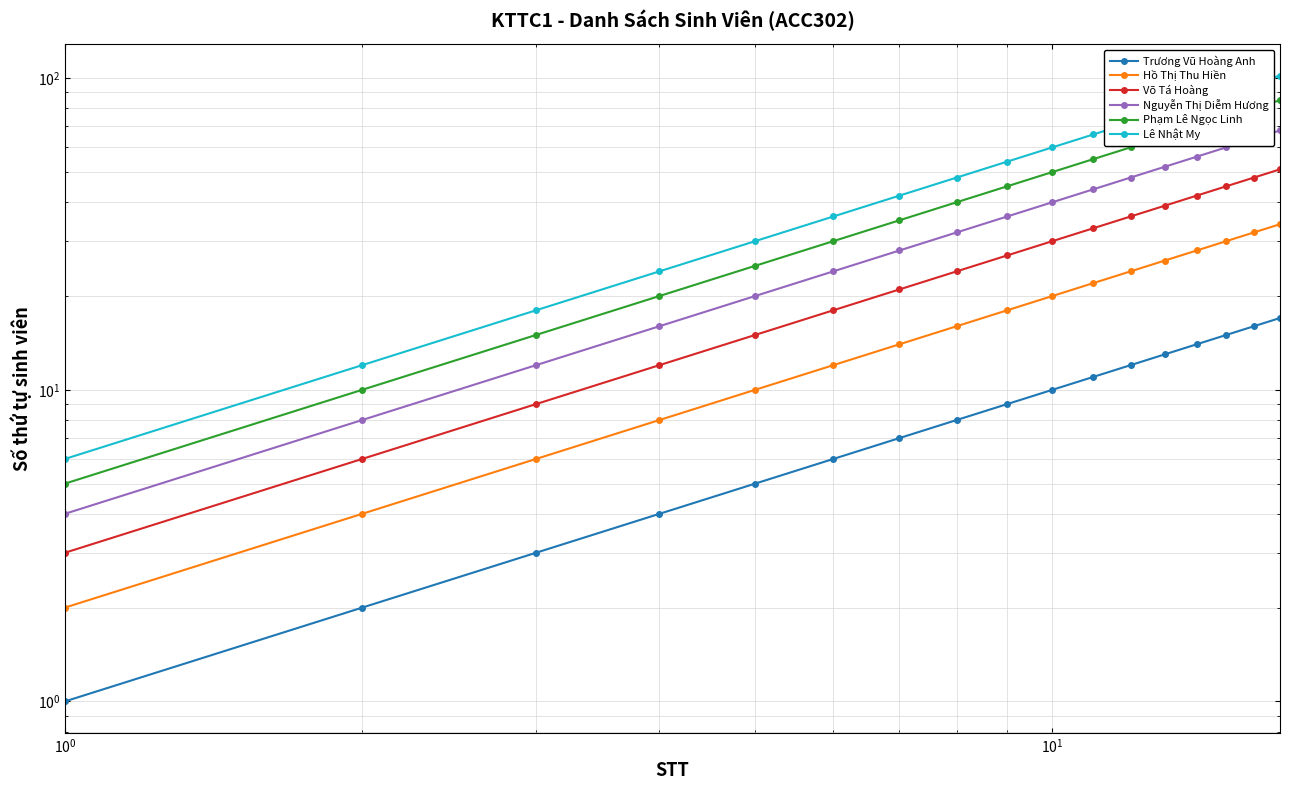

What is the average value of the Lê Nhật My series?

54